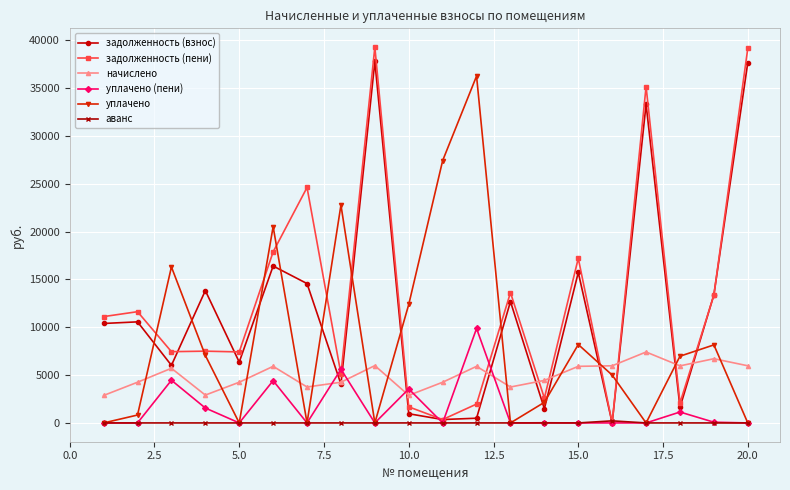

Which series has the widest spread of values?

задолженность (пени)